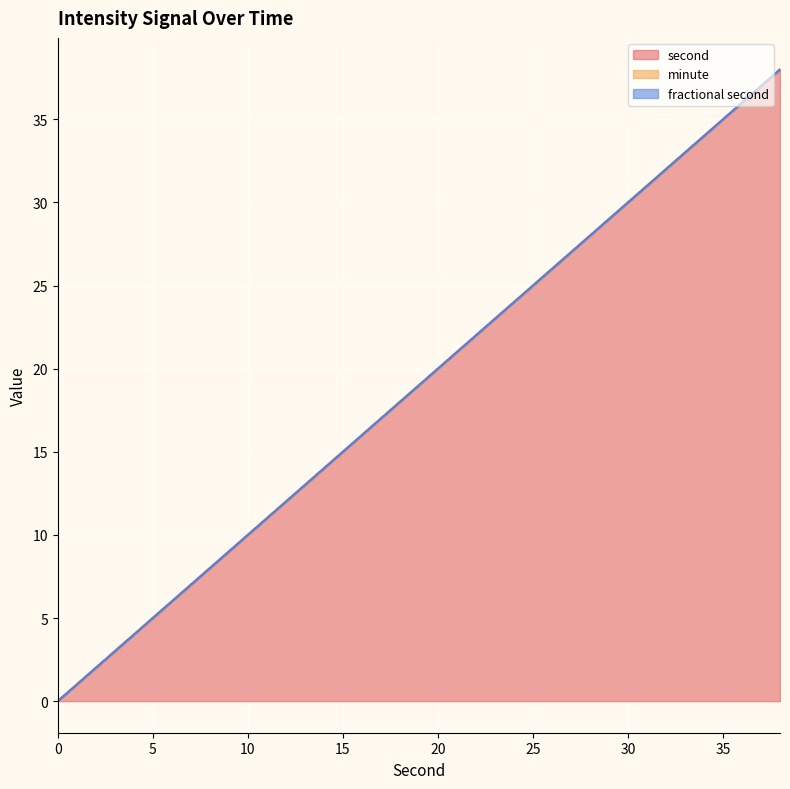

True or false: fractional second and minute cross at least once.

False